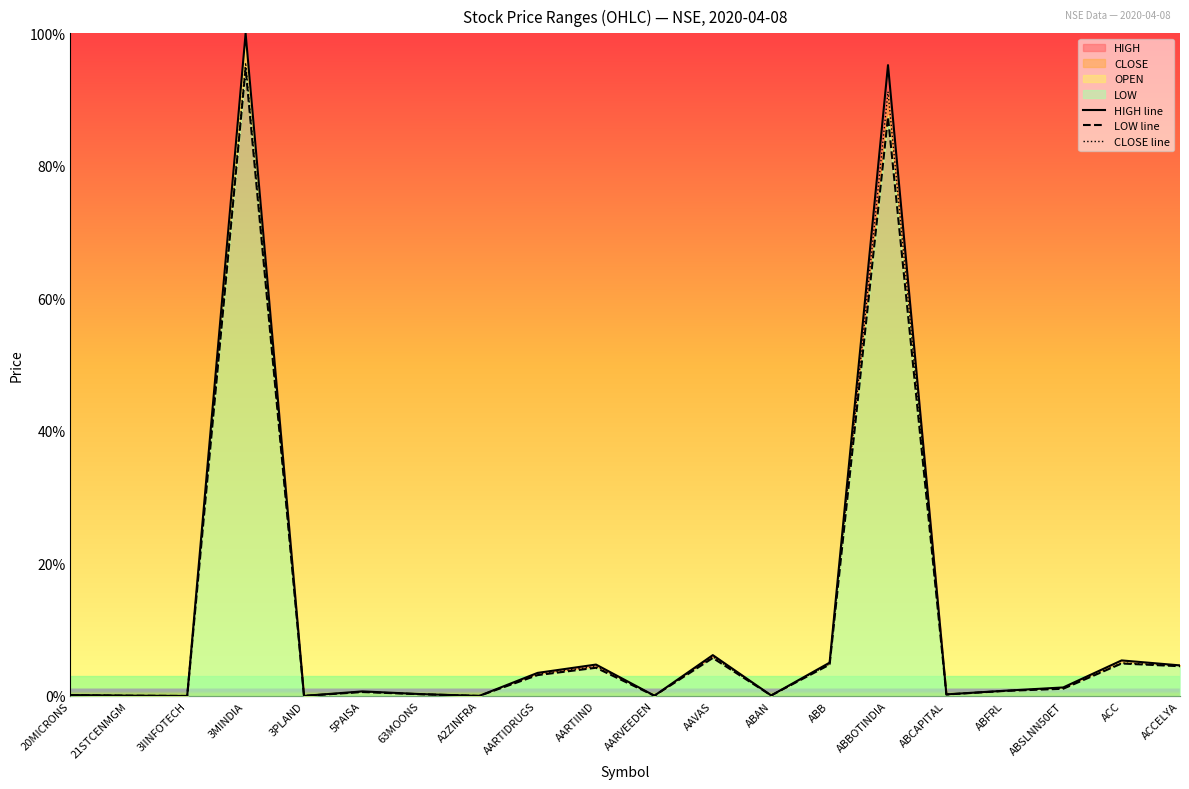

How many interior local peaks does the CLOSE line series have?

6